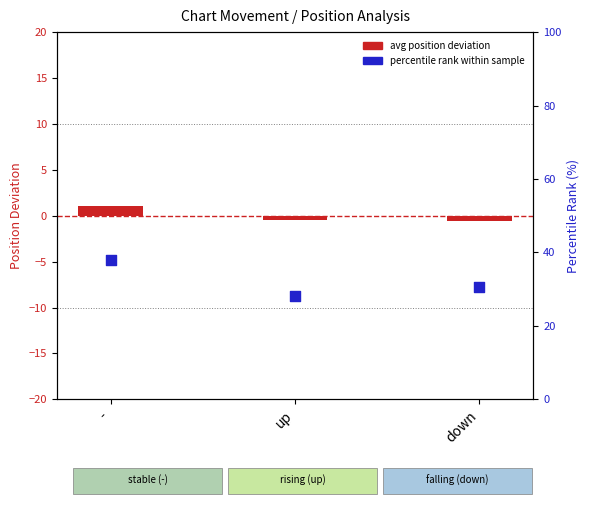

Approximately how many times larger is the value at down compared to -?

0.8